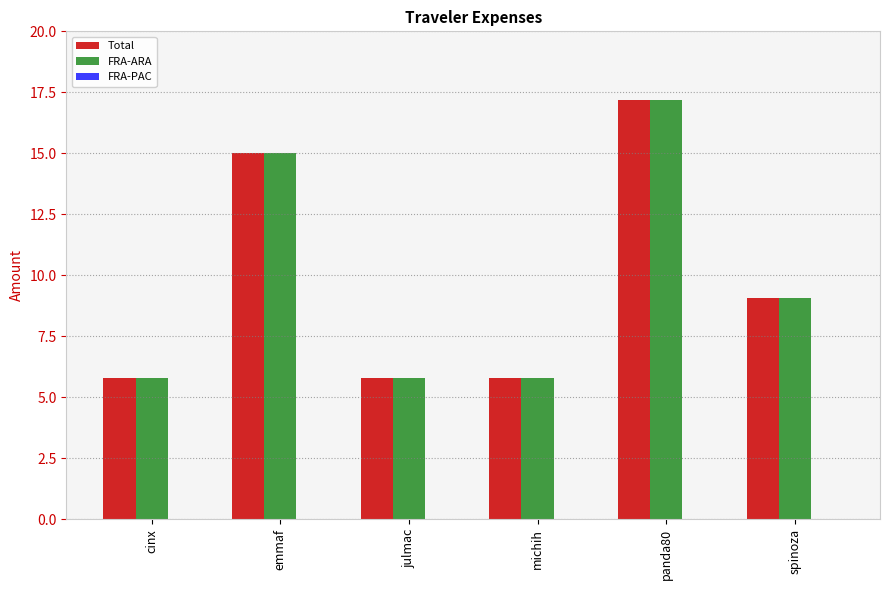

What is the total value across all series at spinoza?

18.1